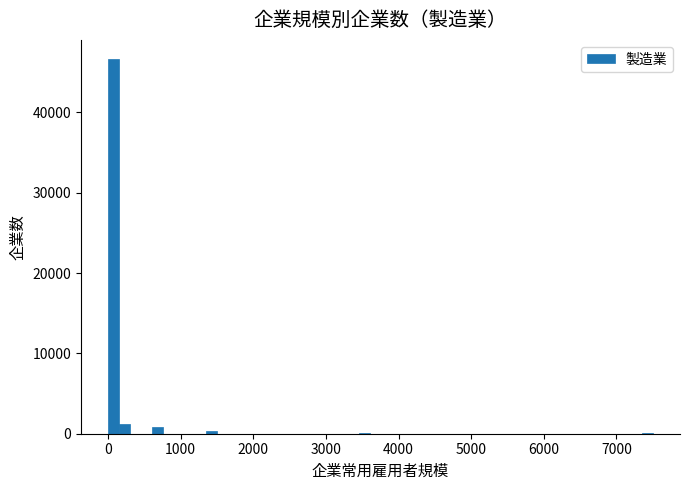

Read against the x-axis, roughly where is the centre of the tallest bar?

100